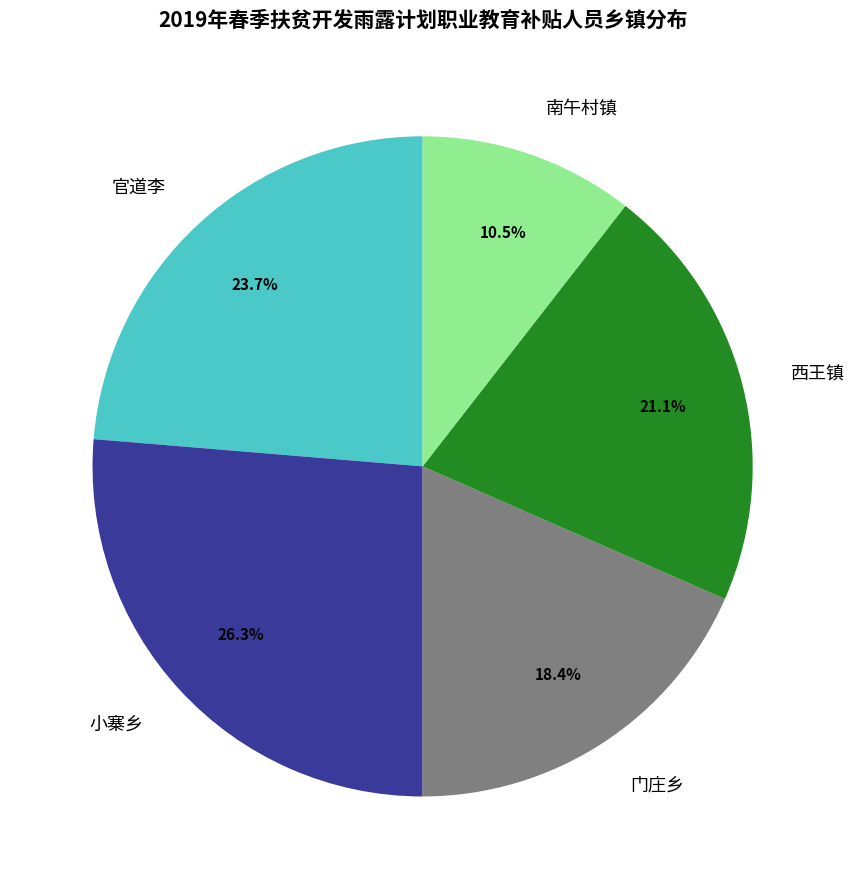

Which slice is the largest?

小寨乡